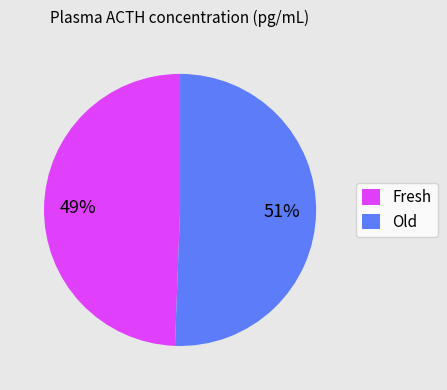

How many segments does this pie chart have?

2